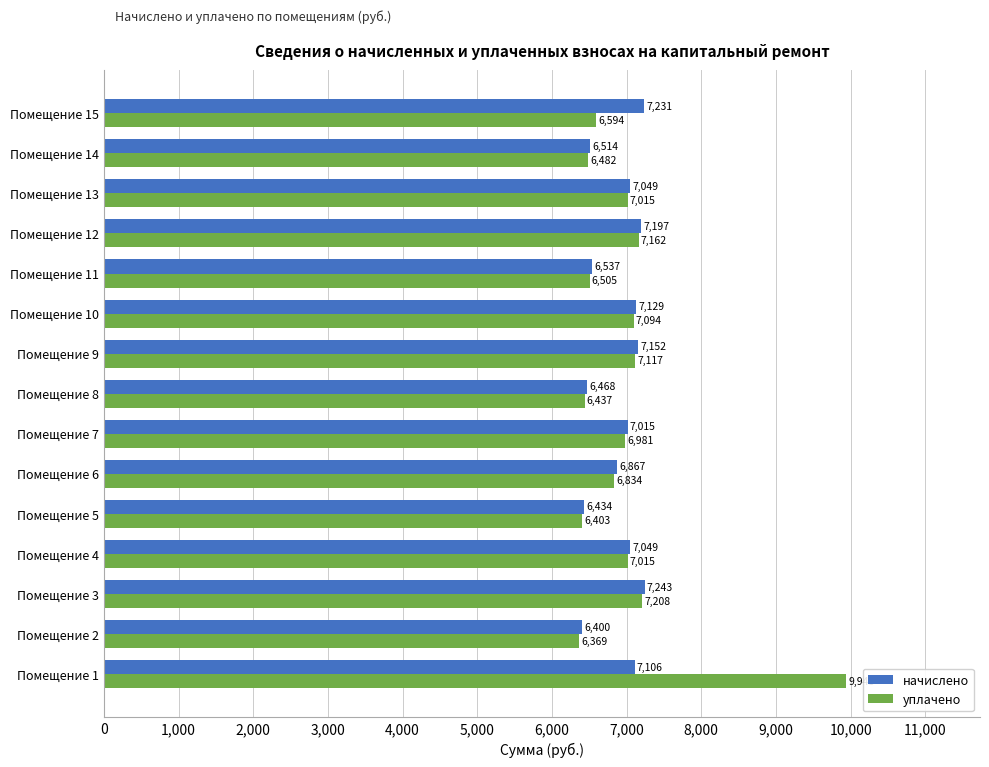

What is the difference between the maximum and minimum values in the уплачено series?

3574.0